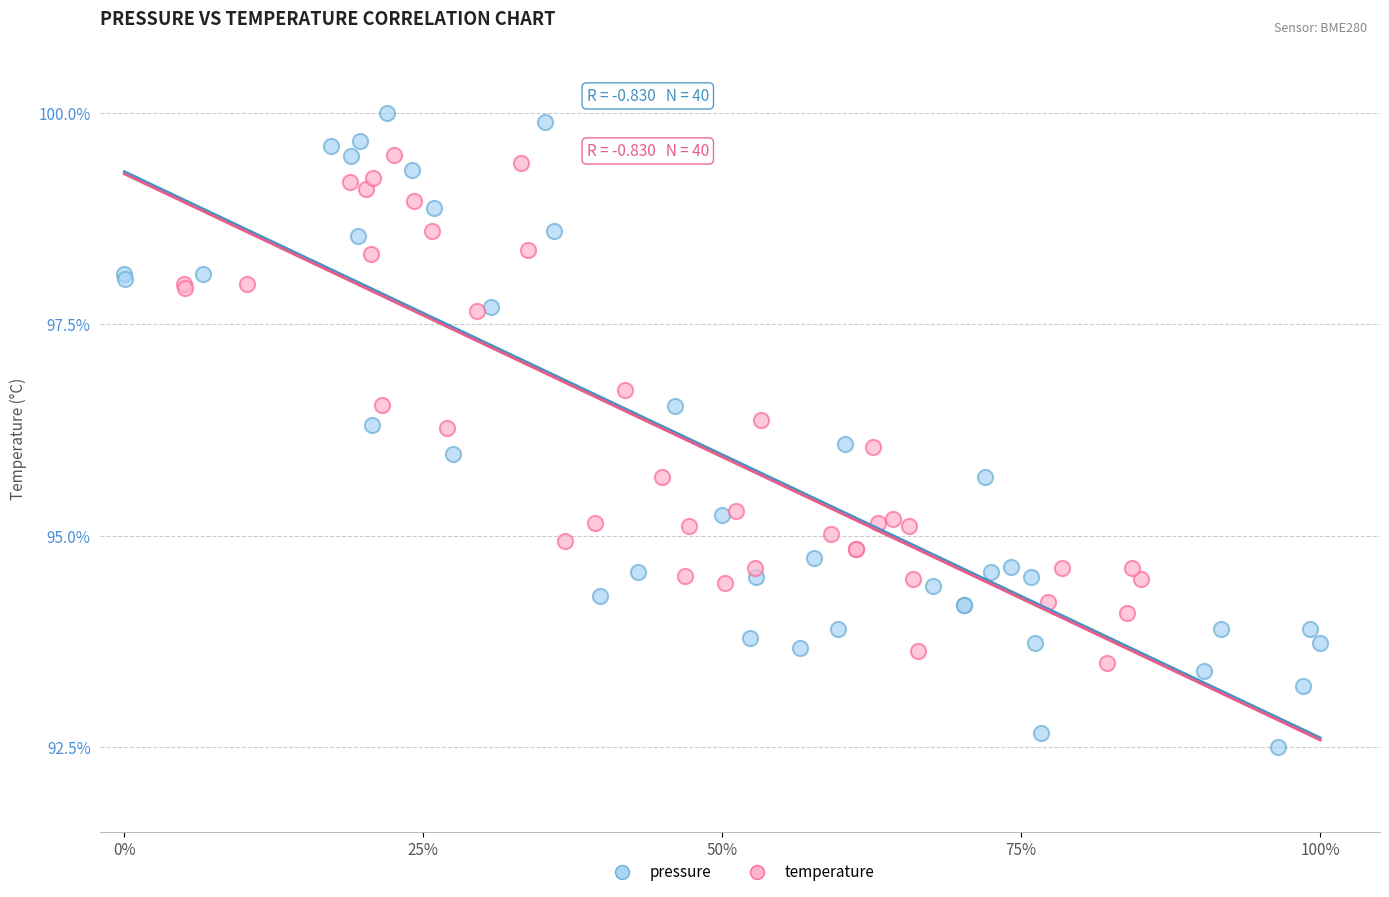

What are all the series names shown in the legend?

pressure, temperature